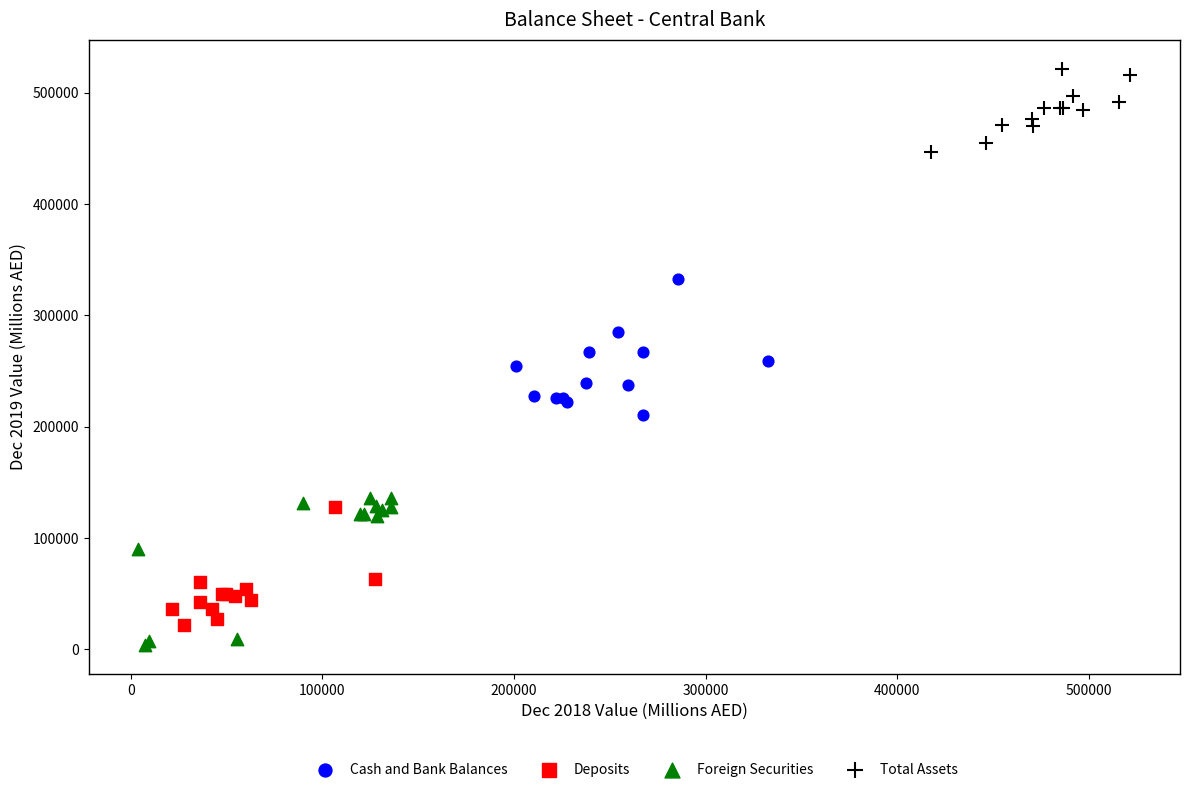

Which series has the largest Y range (max minus min)?

Foreign Securities